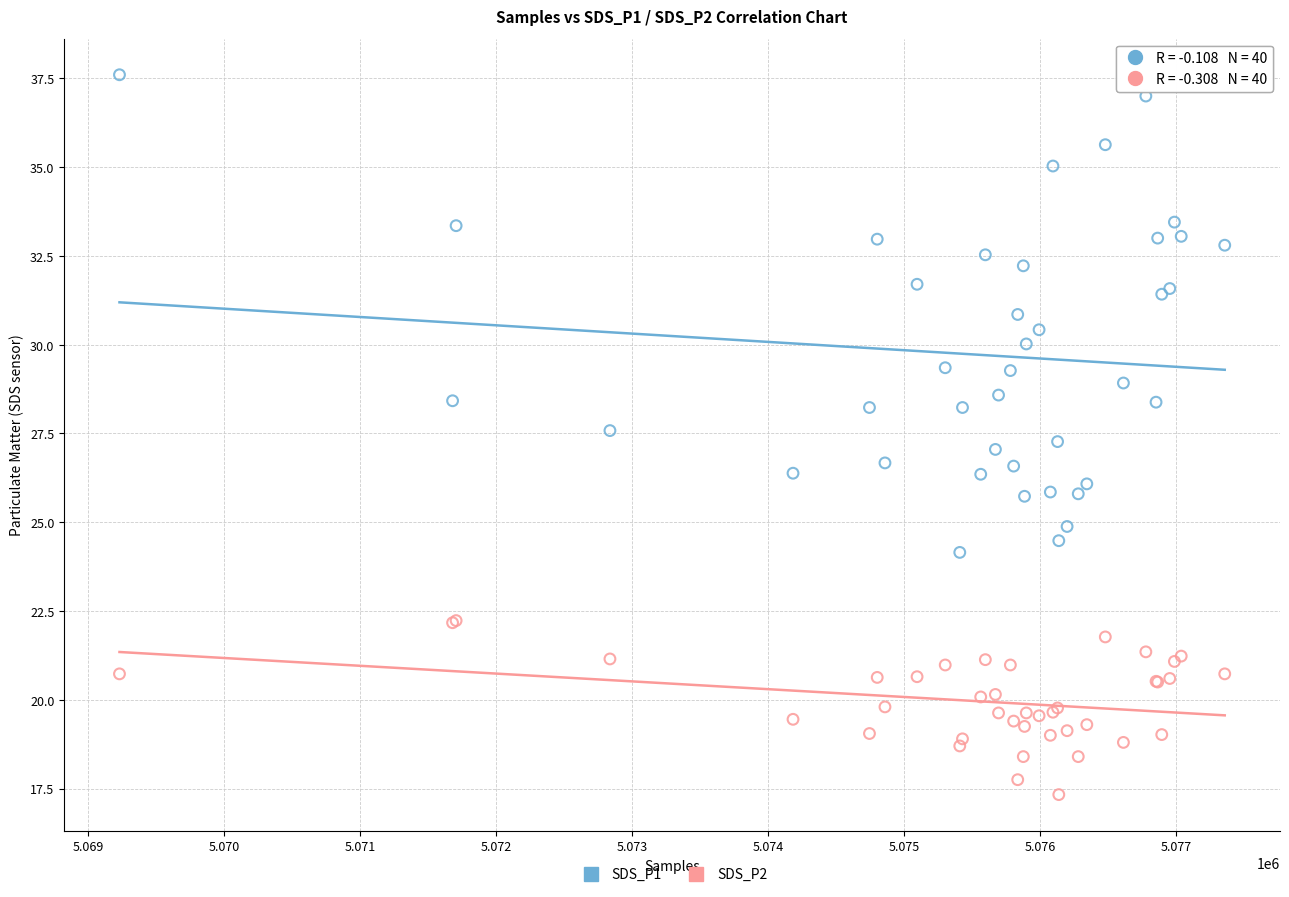

Which series has the largest Y range (max minus min)?

SDS_P1